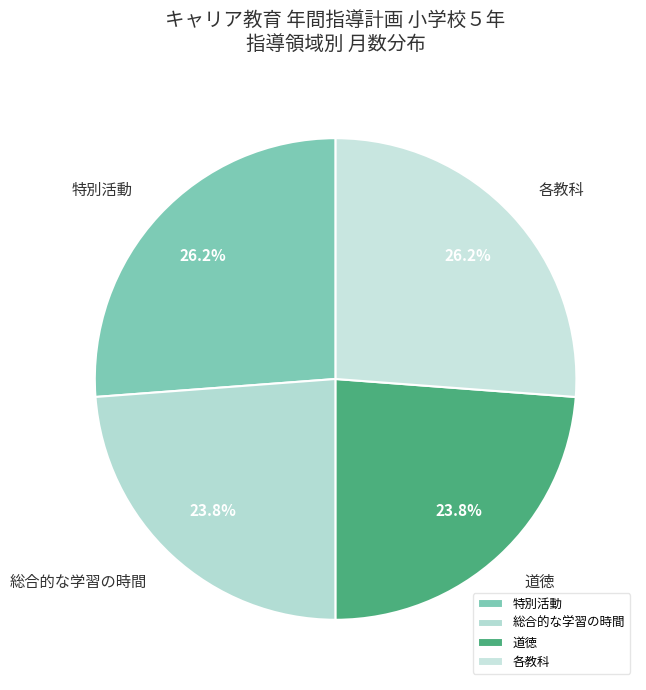

Count the number of slices in the pie.

4